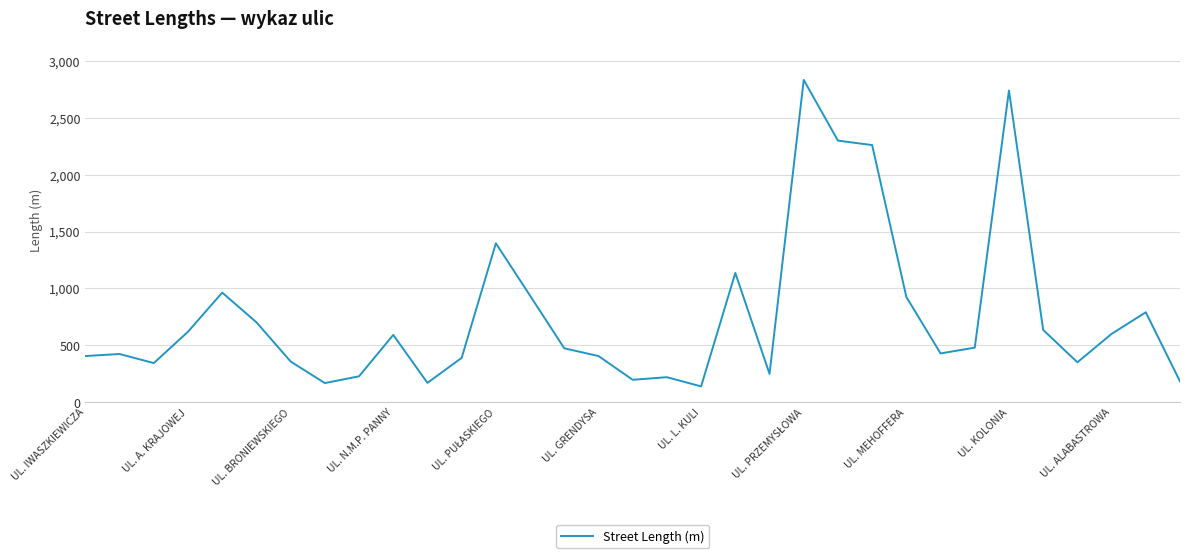

What is the greatest value displayed?

2834